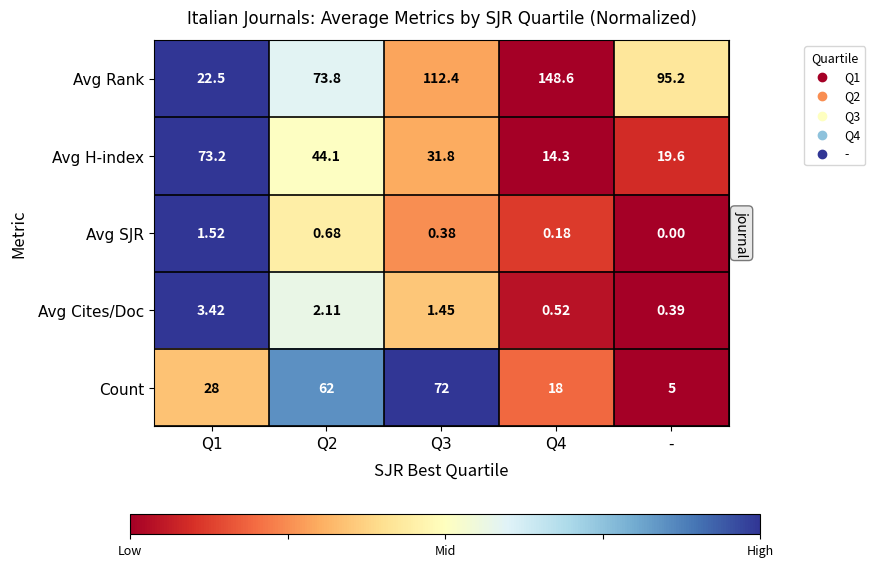

List the series in order of their peak value, lowest first.

Avg SJR, Avg Cites/Doc, Count, Avg H-index, Avg Rank